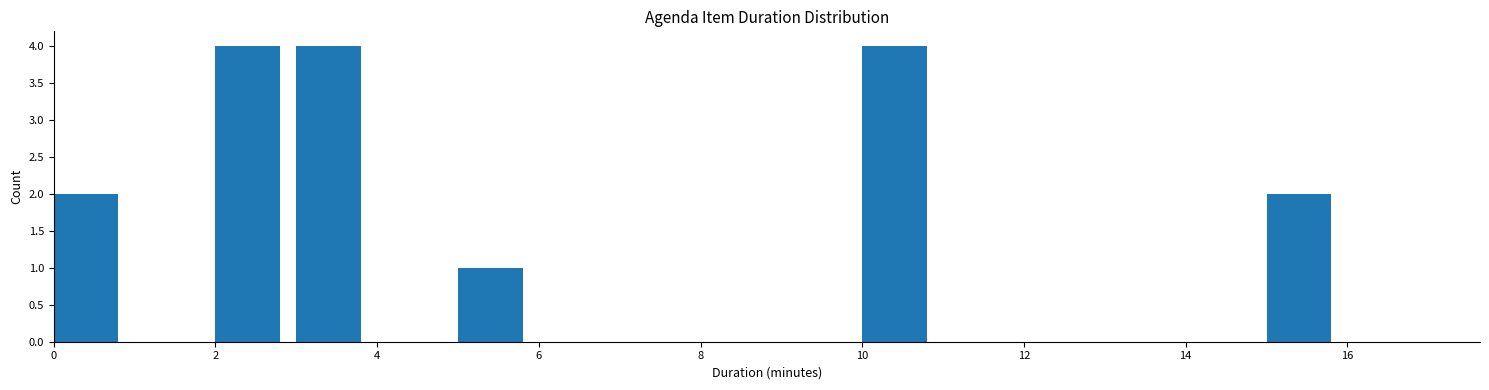

How tall is the bar that spans 3 to 4 on the x-axis? The values are not printed on the chart, so give them approximately, as read against the axis.

4